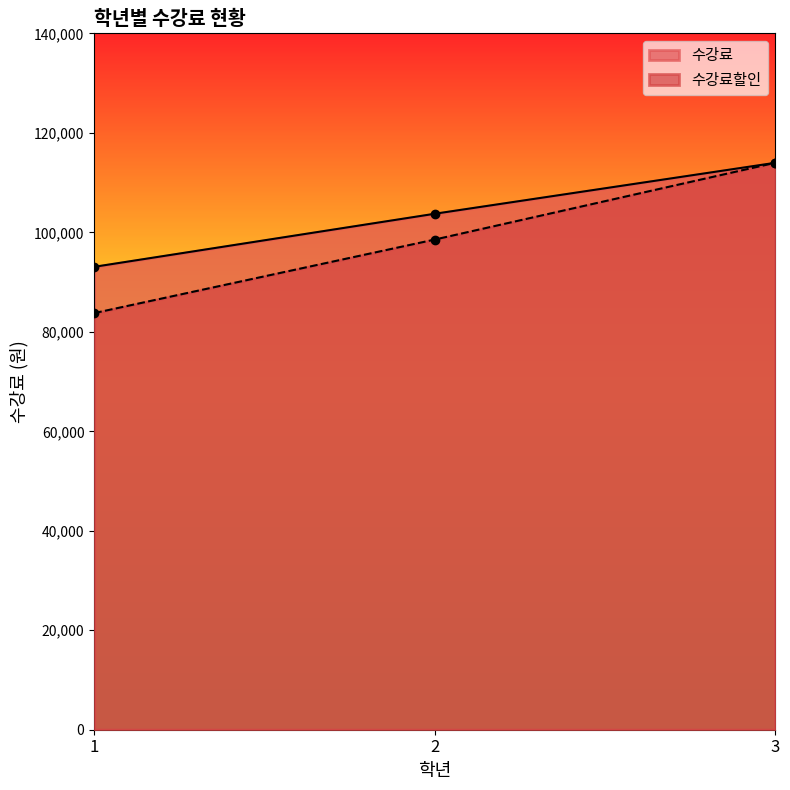

True or false: 수강료 and 수강료할인 intersect in this chart.

False